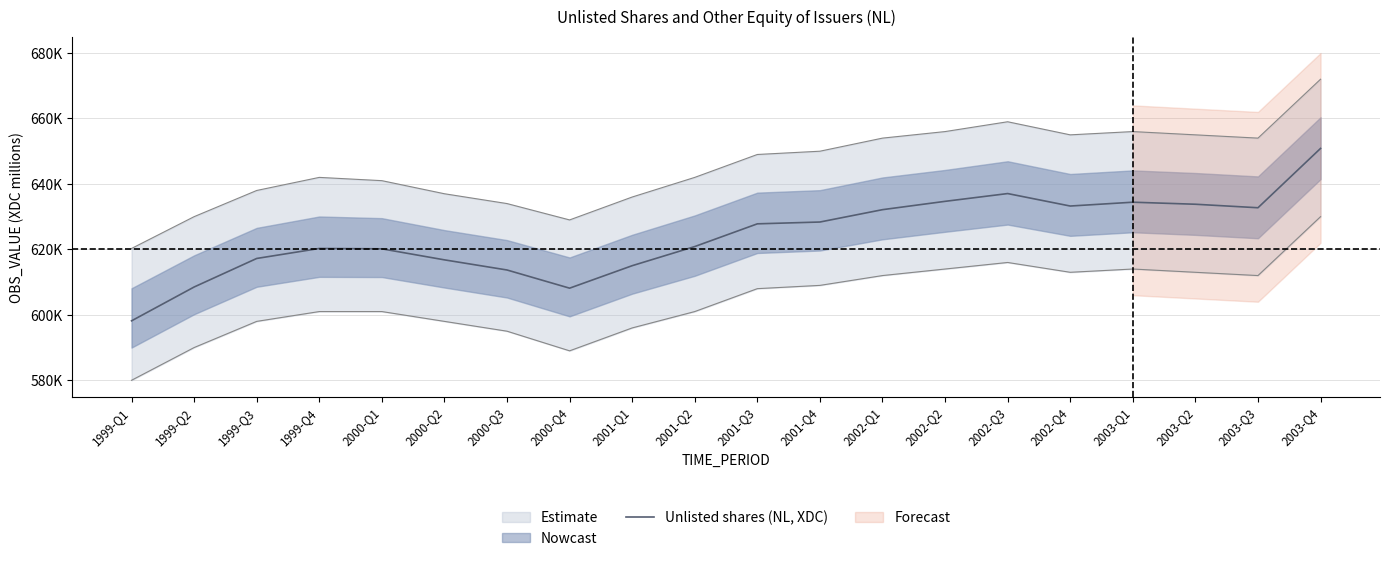

What is the approximate value at 1999-Q1, to the nearest 10?

598170